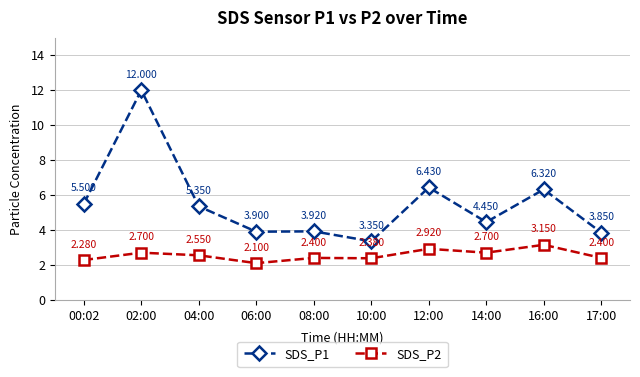

Is the value of SDS_P1 at 04:00 greater than the value of SDS_P2 at 02:00?

Yes